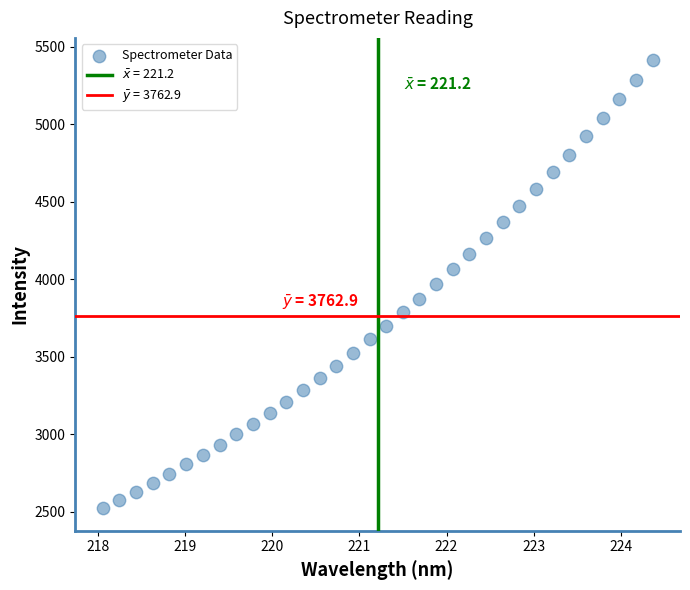

What is the range of Y values (max minus min)?

2891.1